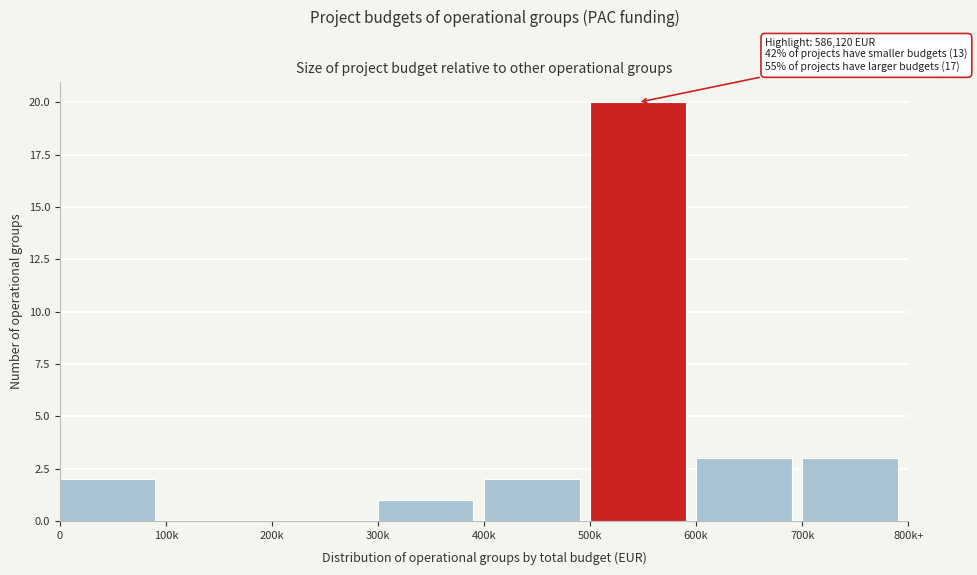

Reading right to left, what are all the values shown in this chart?

700k=3	600k=3	500k=20	400k=2	300k=1	200k=0	100k=0	0=2